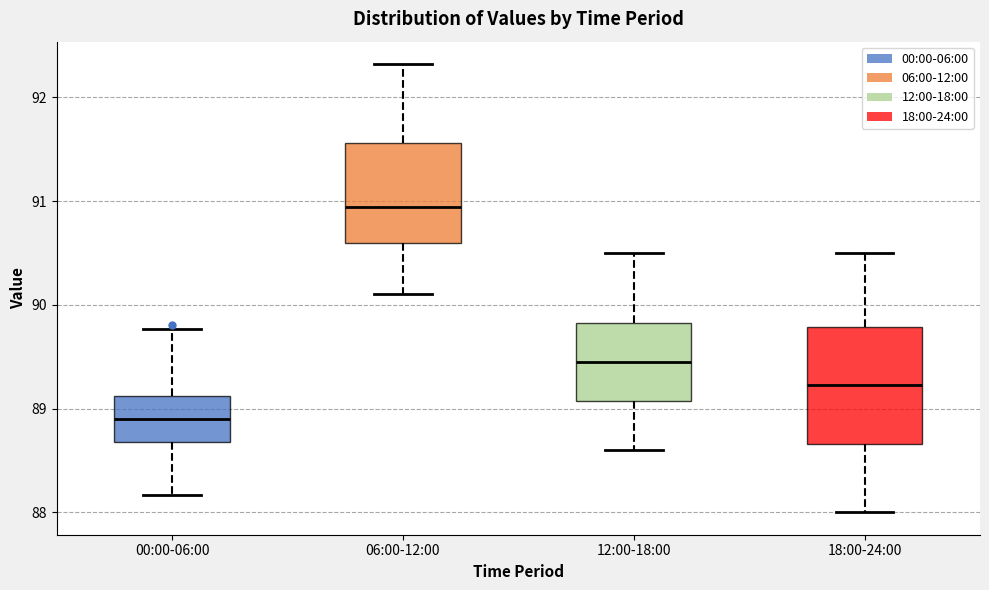

Reading left to right, read every box against the y-axis: the position of its median line, the range the box covers, and the ends of its whiskers. The values are not printed on the chart, so give them approximately, as read against the axis.

00:00-06:00: median 88.9, box 88.7 to 89.1, whiskers 88.2 to 89.8
06:00-12:00: median 90.9, box 90.6 to 91.6, whiskers 90.1 to 92.3
12:00-18:00: median 89.5, box 89.1 to 89.8, whiskers 88.6 to 90.5
18:00-24:00: median 89.2, box 88.7 to 89.8, whiskers 88.0 to 90.5